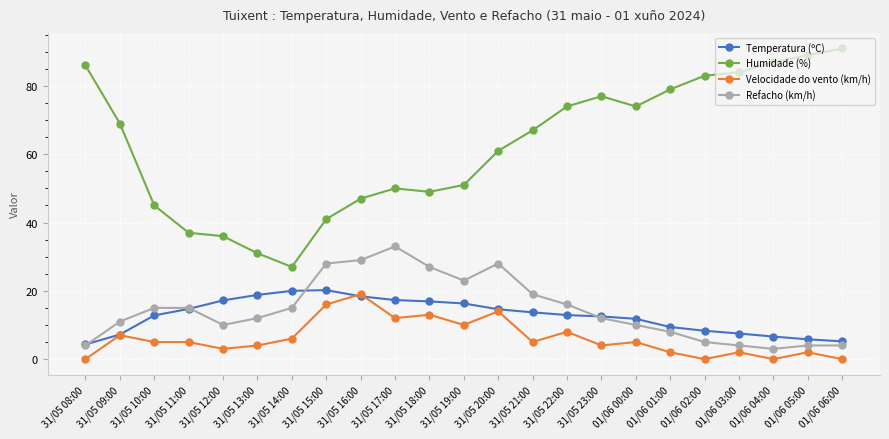

How many values in the Humidade (%) series are below 67?

11